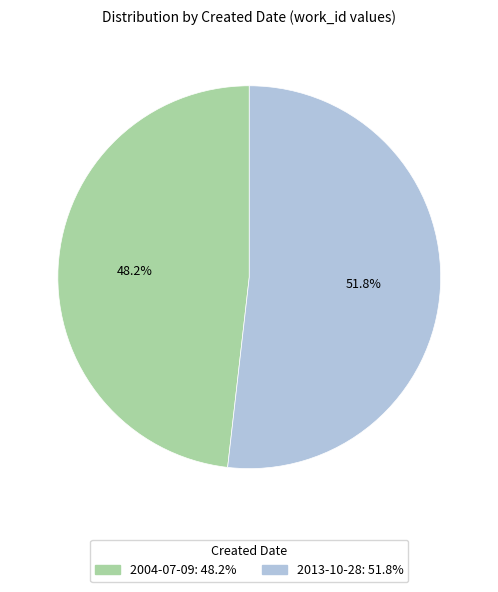

Which slice is the smallest?

2004-07-09